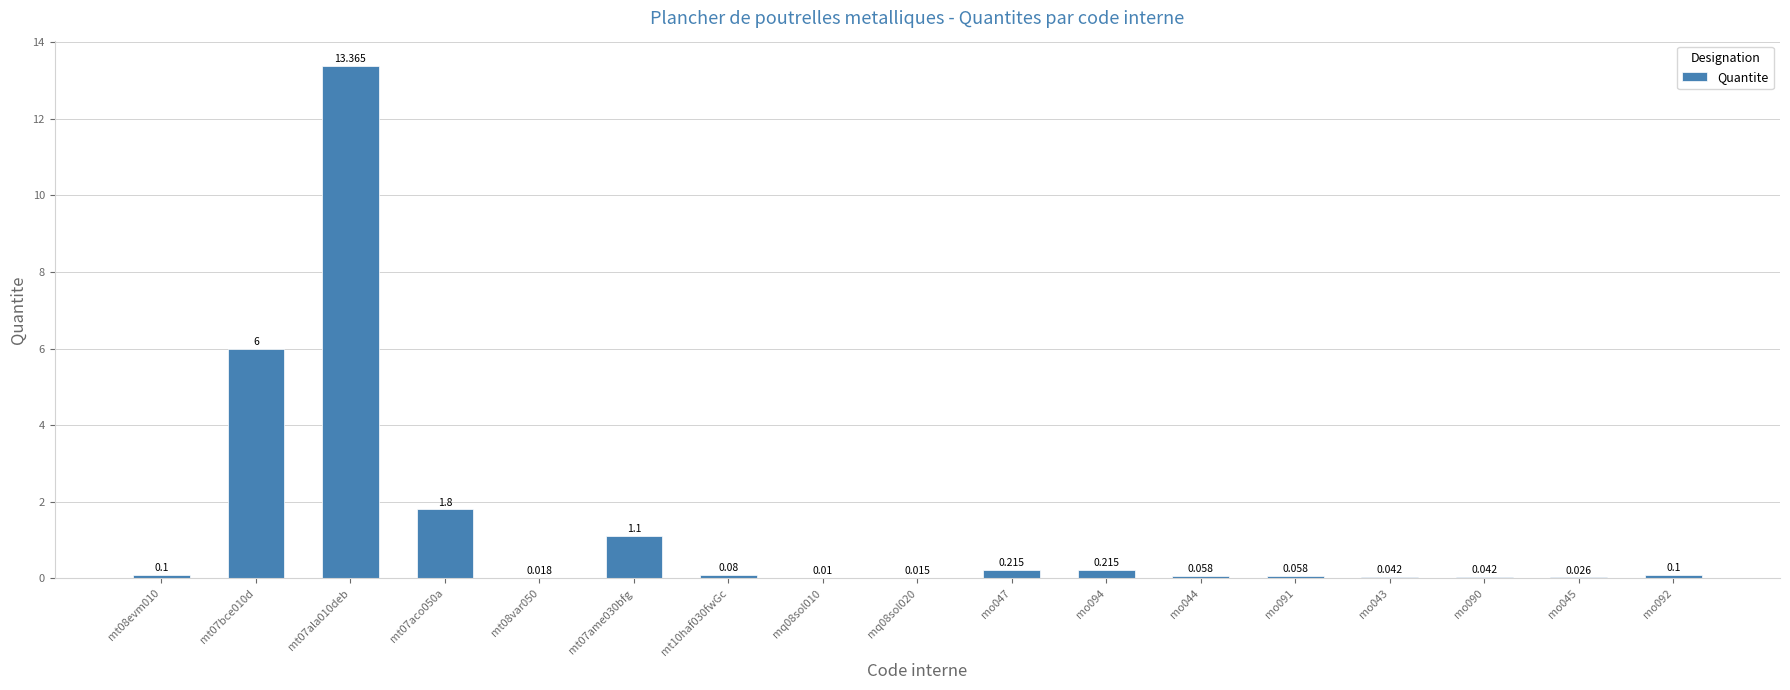

Reading left to right, extract all data points from this chart.

mt08evm010=0.1	mt07bce010d=6.0	mt07ala010deb=13.4	mt07aco050a=1.8	mt08var050=0.0	mt07ame030bfg=1.1	mt10haf030fwGc=0.1	mq08sol010=0.0	mq08sol020=0.0	mo047=0.2	mo094=0.2	mo044=0.1	mo091=0.1	mo043=0.0	mo090=0.0	mo045=0.0	mo092=0.1